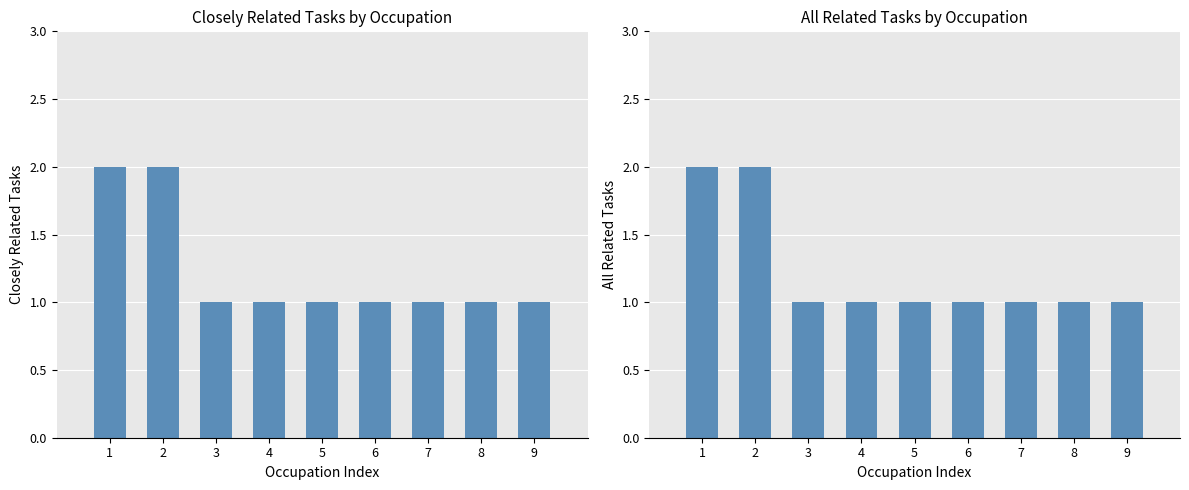

Which series has the widest spread of values?

Closely Related Tasks